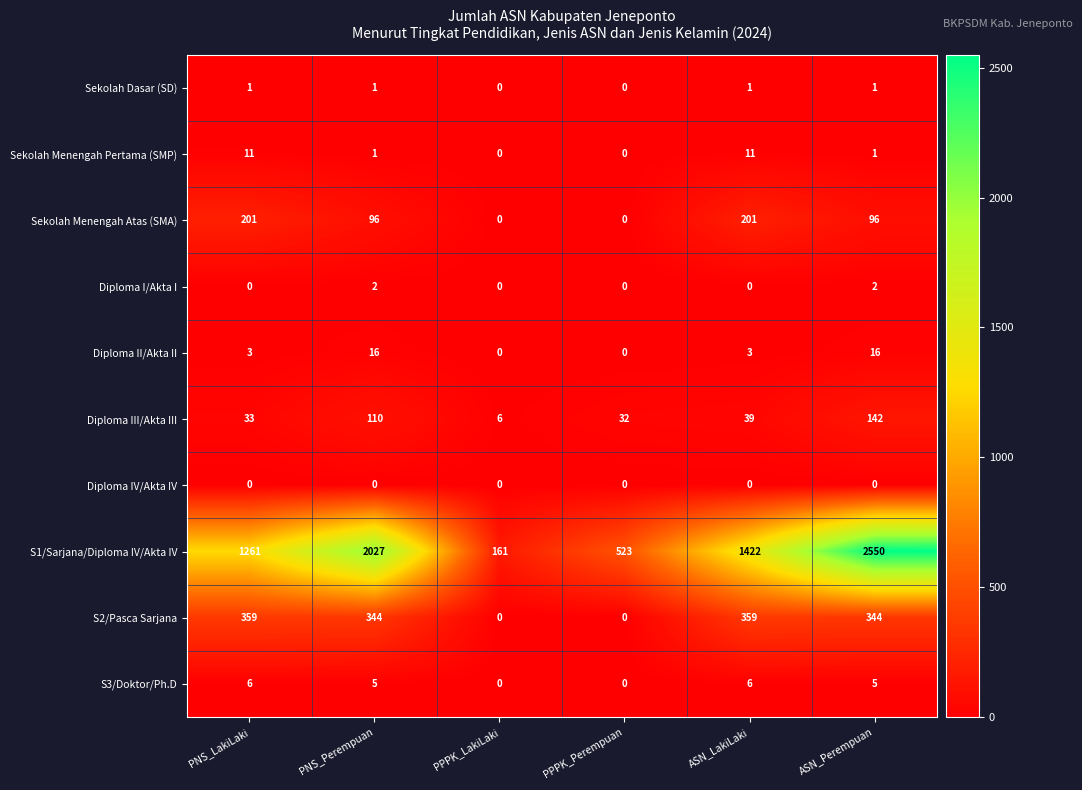

True or false: Diploma III/Akta III has a value of 9 at PNS_LakiLaki.

False